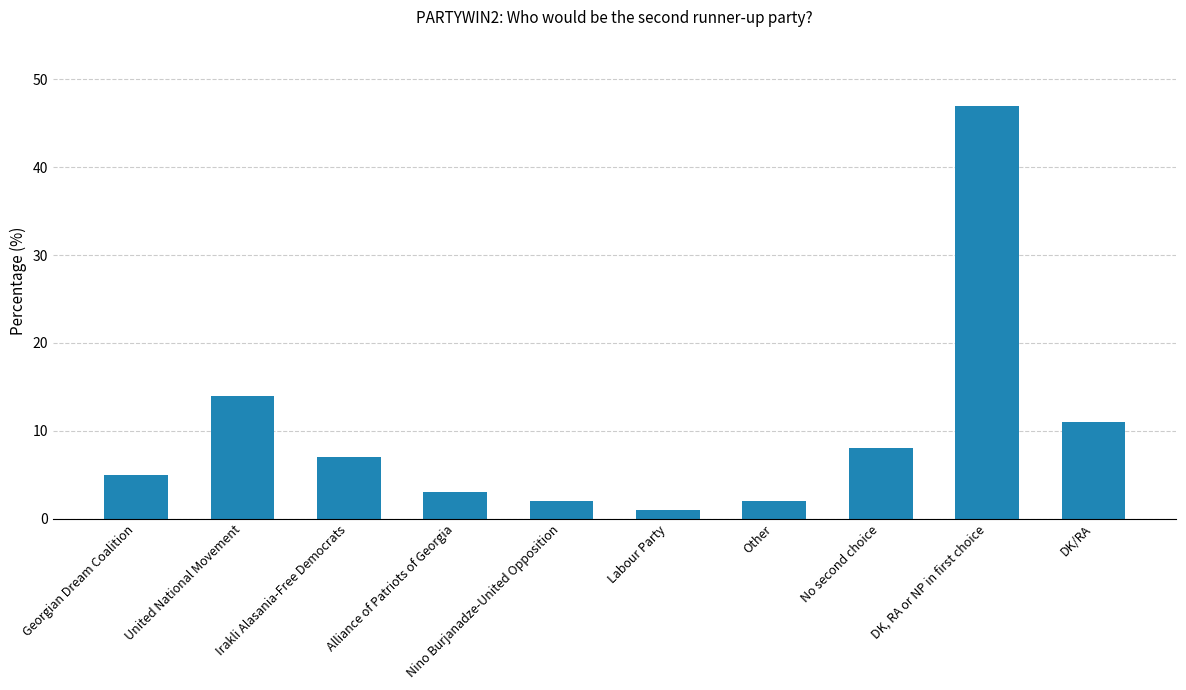

What is the label of the 6th bar from the left?

Labour Party